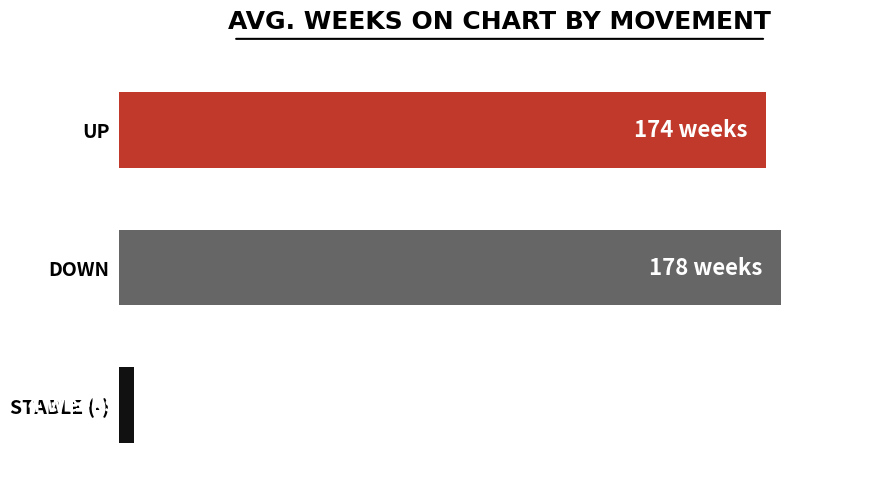

Are the bars horizontal?

Yes